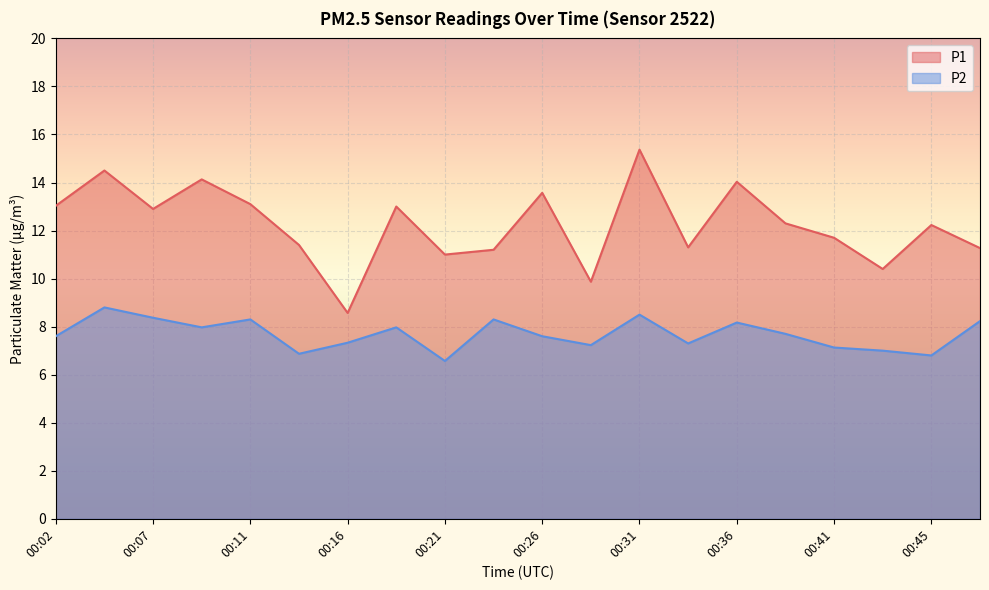

How many data points in P2 are above 7?

16